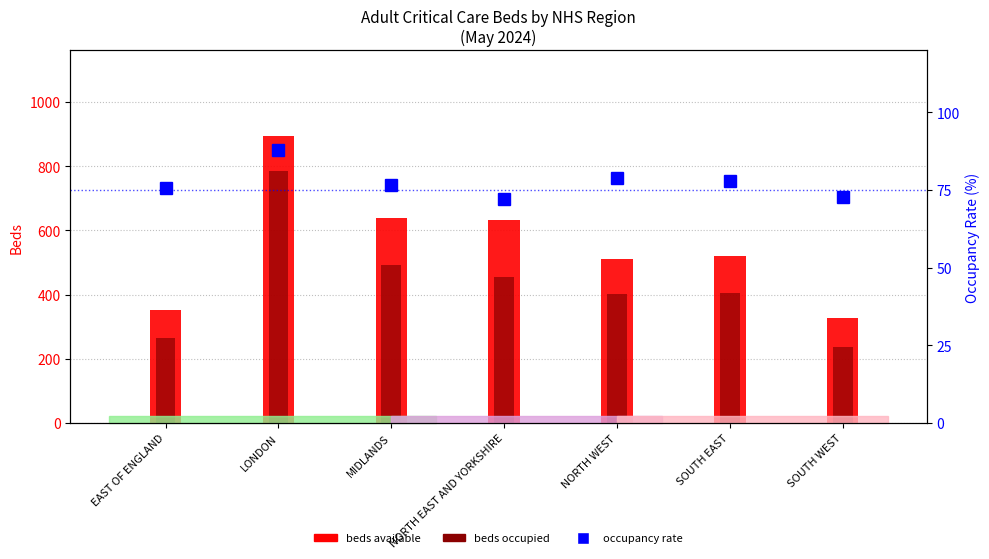

What is the value of the Occupancy rate (%) bar at the 2nd from the left?

87.8